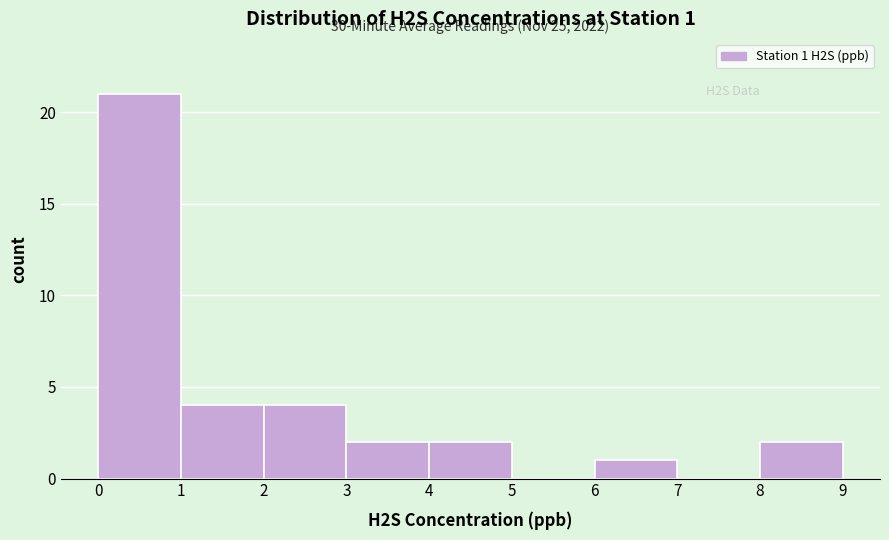

Which range on the x-axis has the tallest bar?

0 to 1